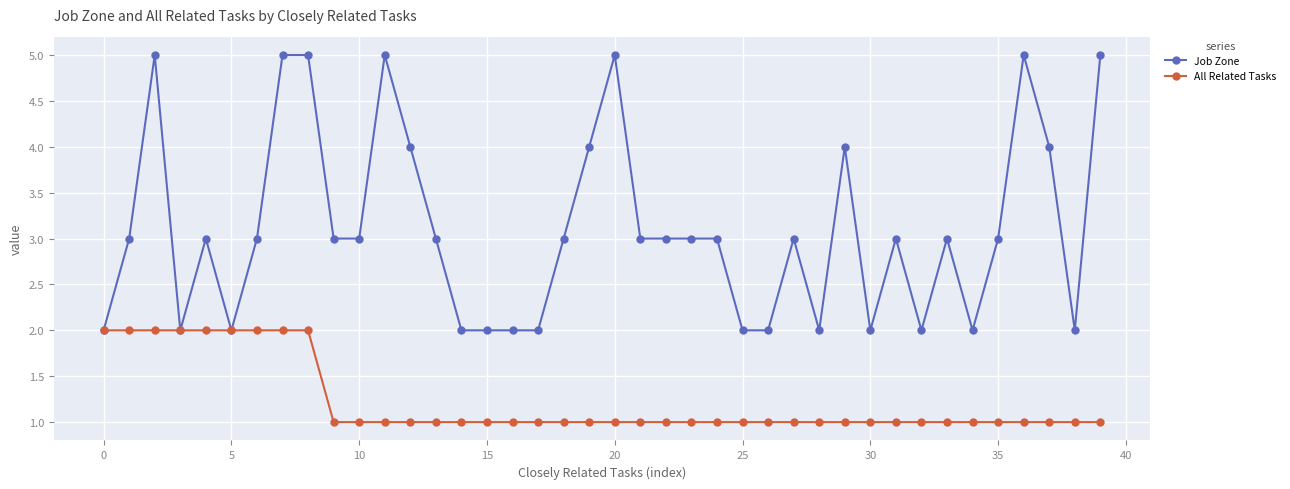

List the series in order of their overall mean, lowest first.

All Related Tasks, Job Zone